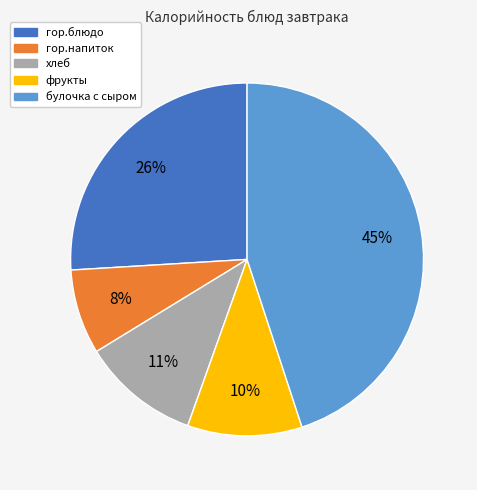

Is it true that гор.напиток is 19% of the pie?

False